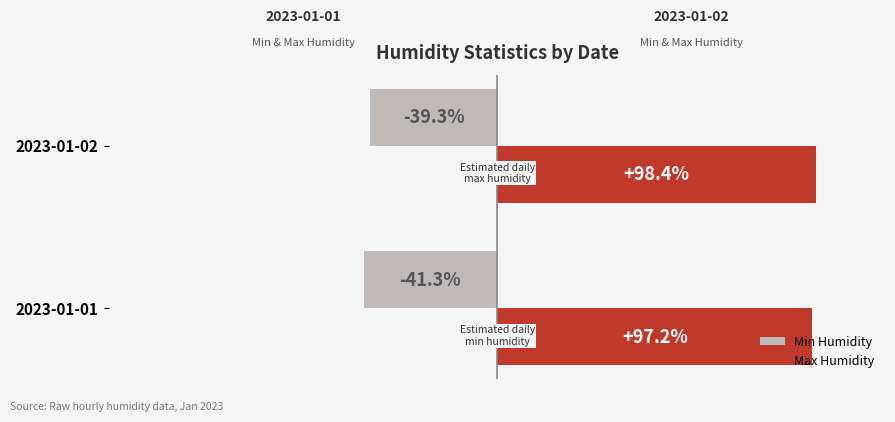

What are all the series names shown in the legend?

Min Humidity, Max Humidity